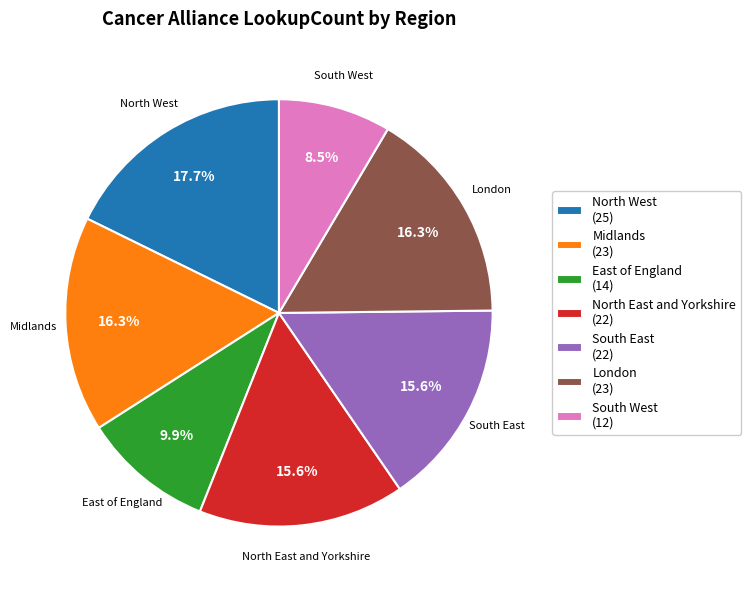

To the nearest percent, what is the average slice percentage?

14%